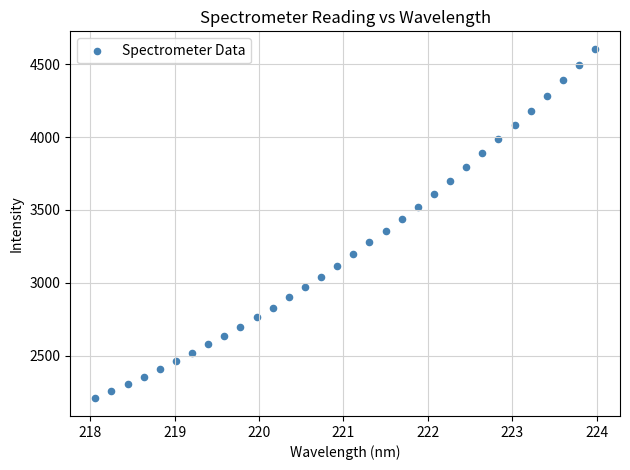

What is the range of Y values (max minus min)?

2397.9